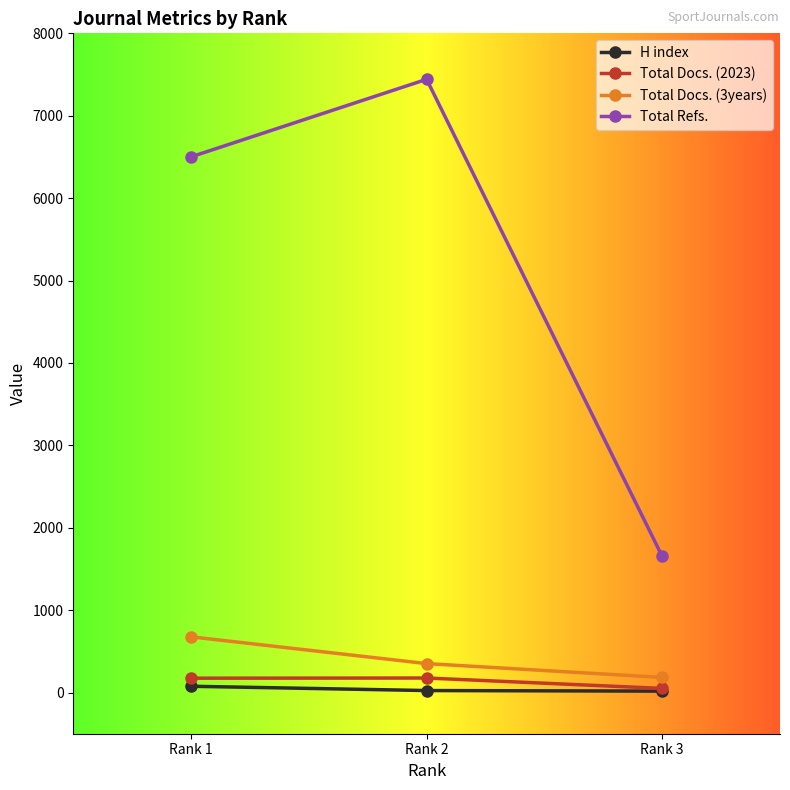

The value of Total Refs. at Rank 3 is 1652. True or false?

True